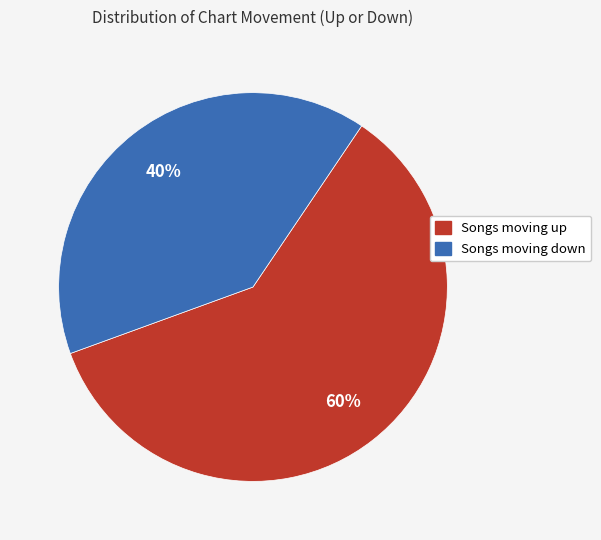

Is there any slice that represents more than half of the pie?

Yes